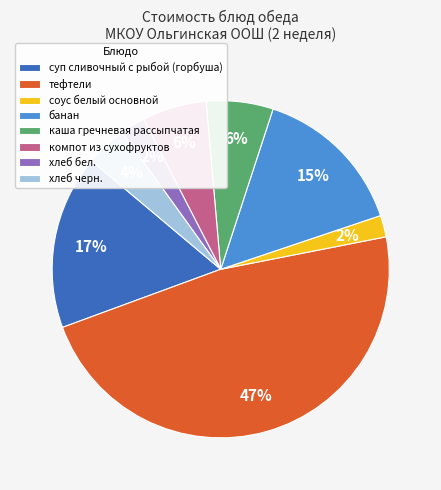

To the nearest percent, what is the average slice percentage?

12%